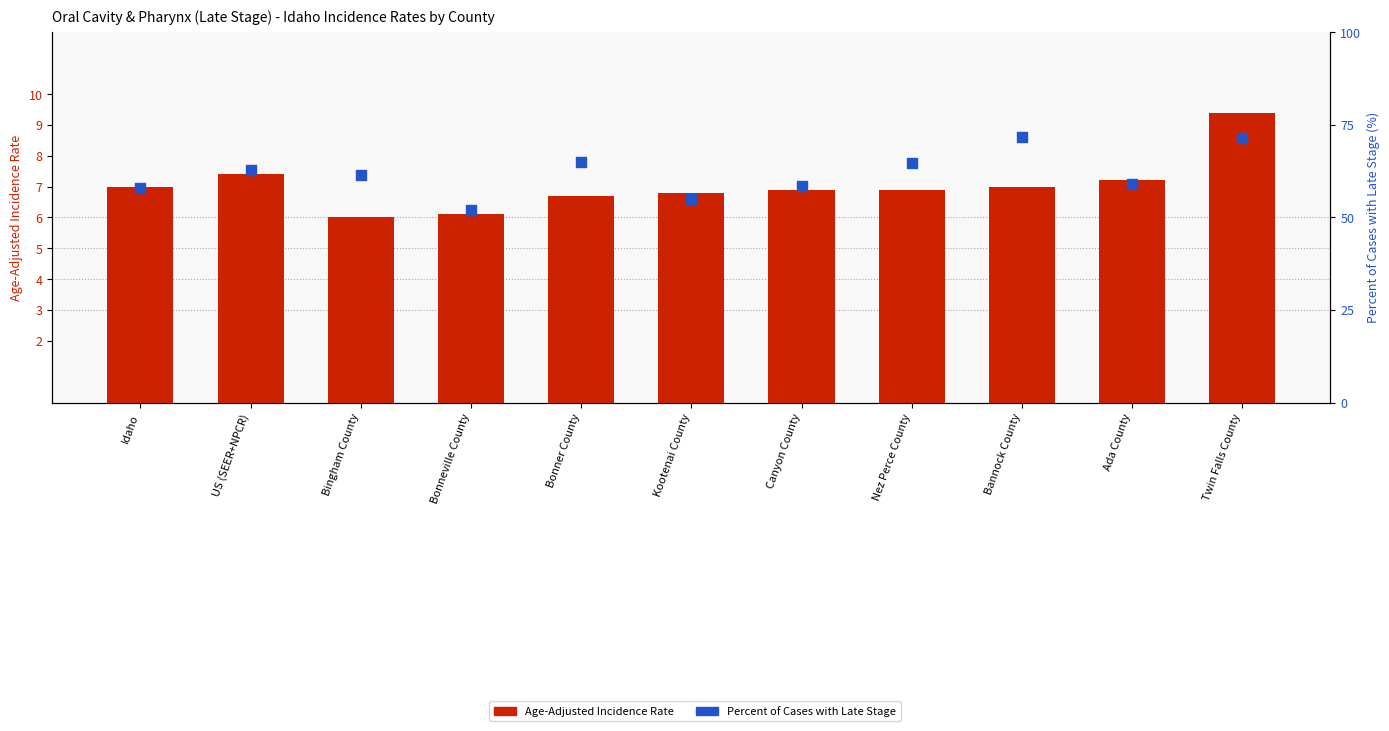

What are all the series names shown in the legend?

Age-Adjusted Incidence Rate, Percent of Cases with Late Stage